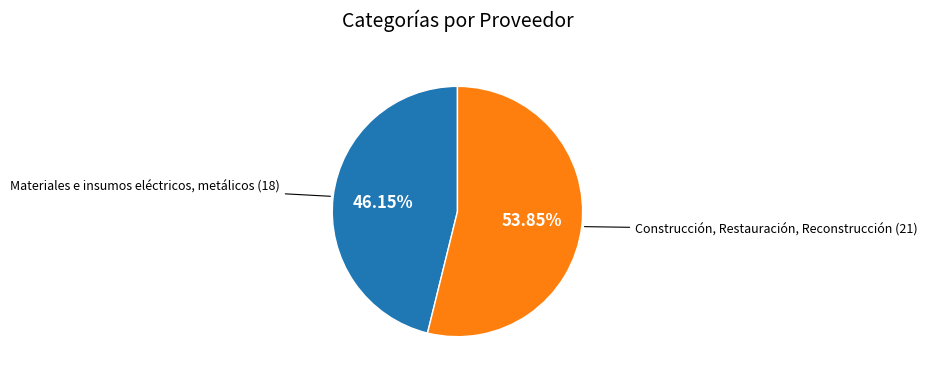

Count the number of slices in the pie.

2